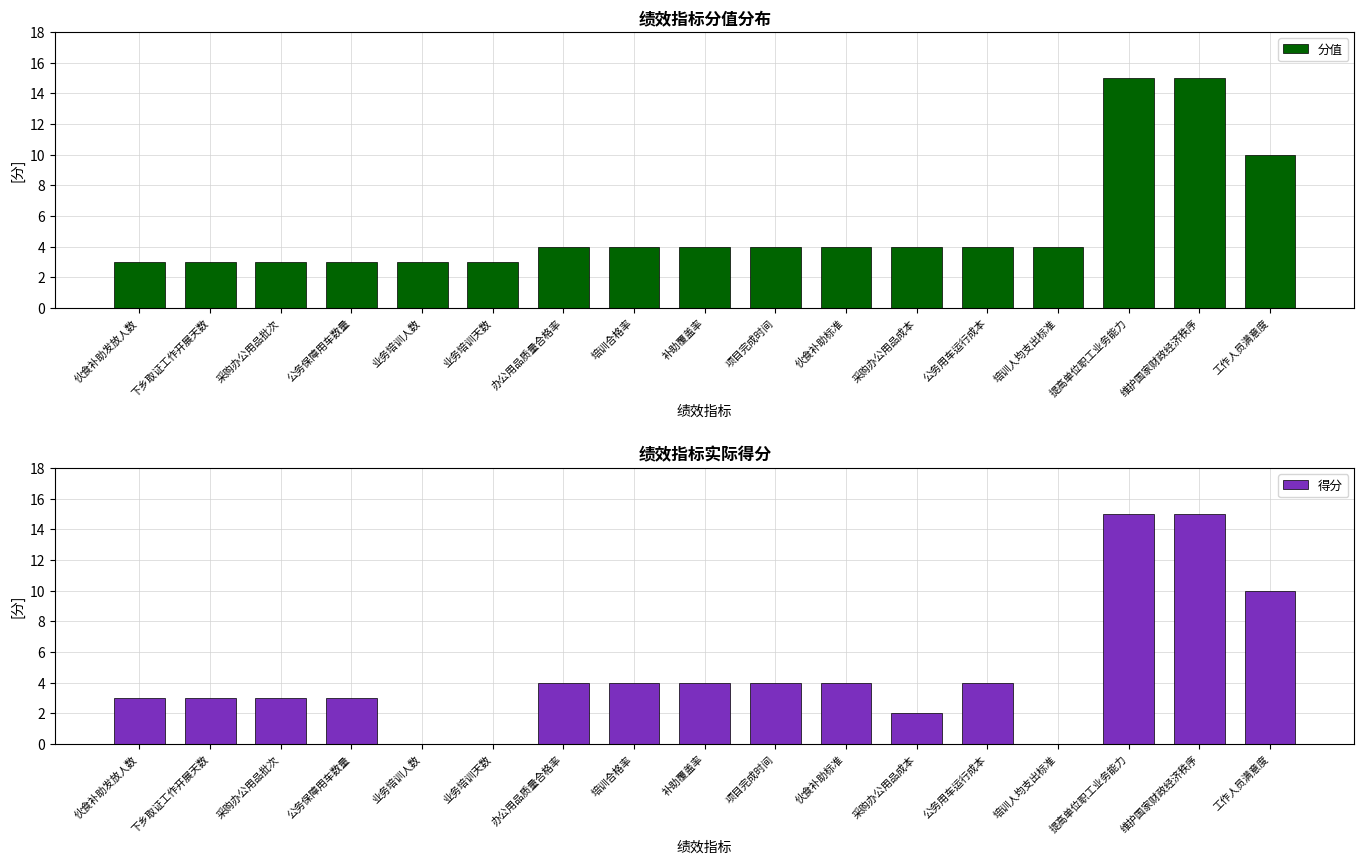

What is the label of the 17th bar from the right?

伙食补助发放人数